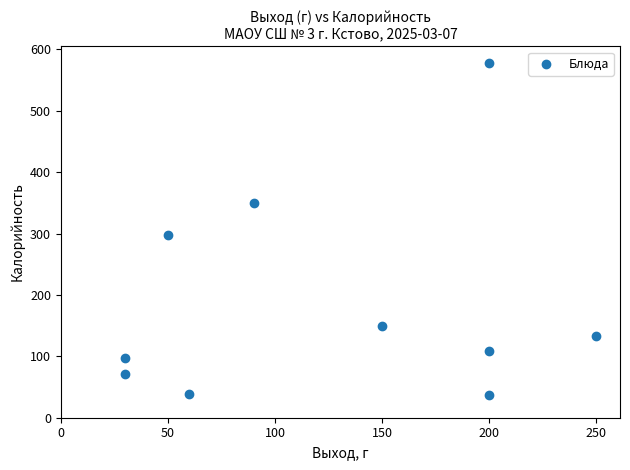

What is the range of Y values (max minus min)?

541